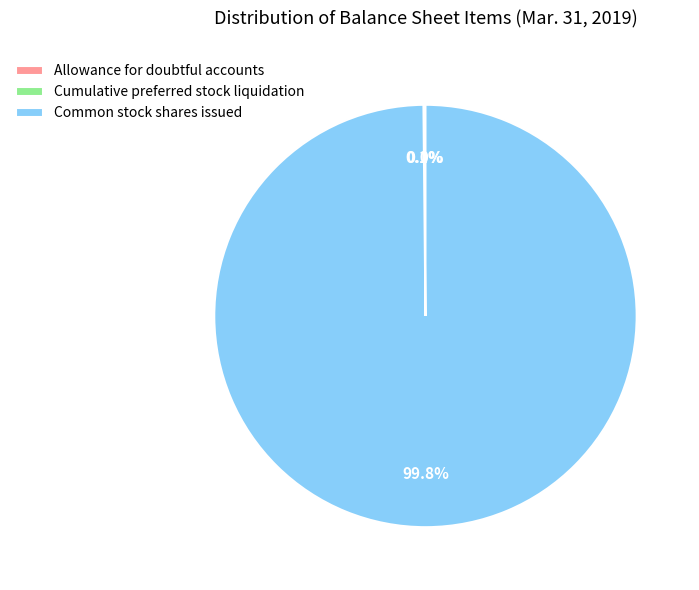

Which slice is the largest?

Common stock shares issued